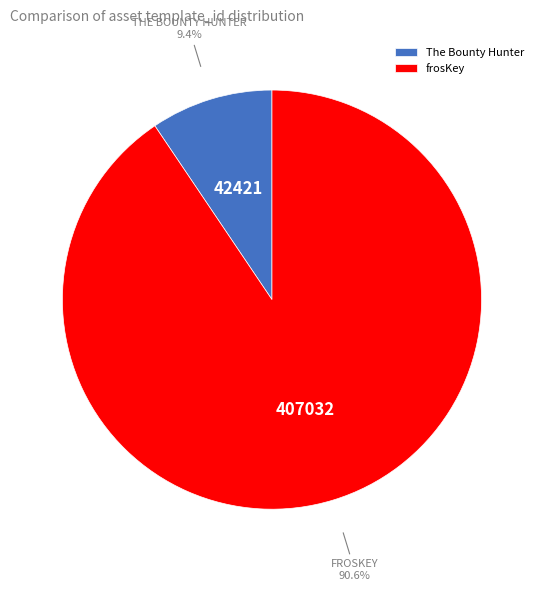

Is there any slice that represents more than half of the pie?

Yes